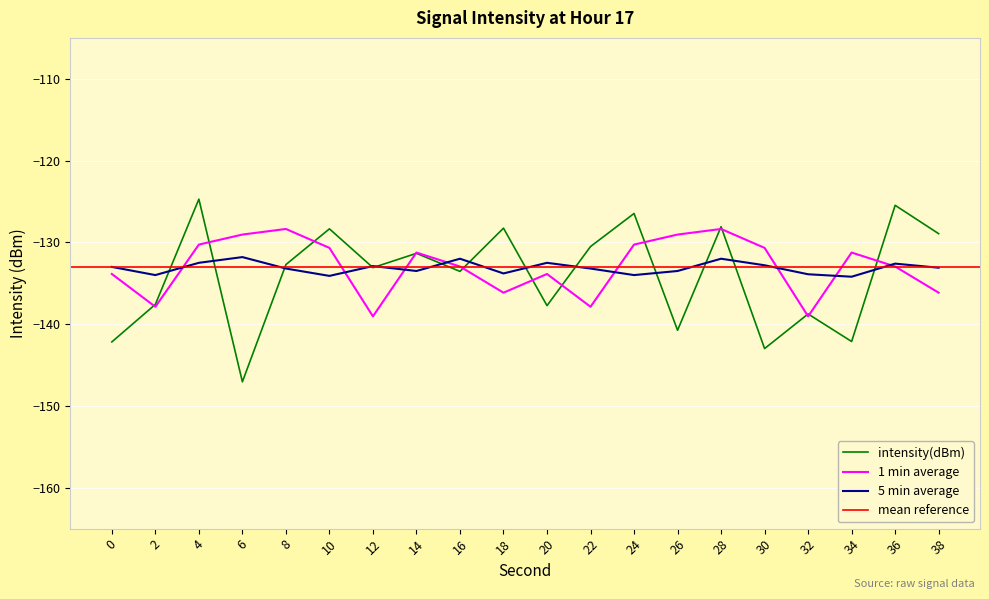

At 30, list the series in order from smallest to largest.

intensity(dBm), 5 min average, 1 min average